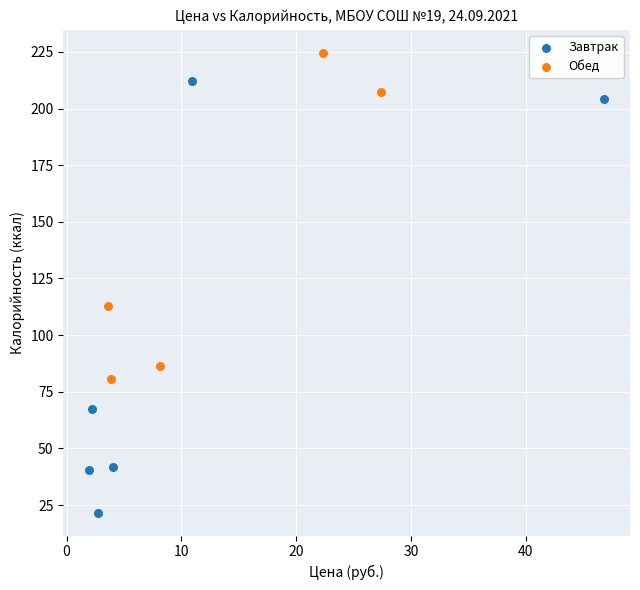

Which series reaches the maximum Y coordinate?

Обед